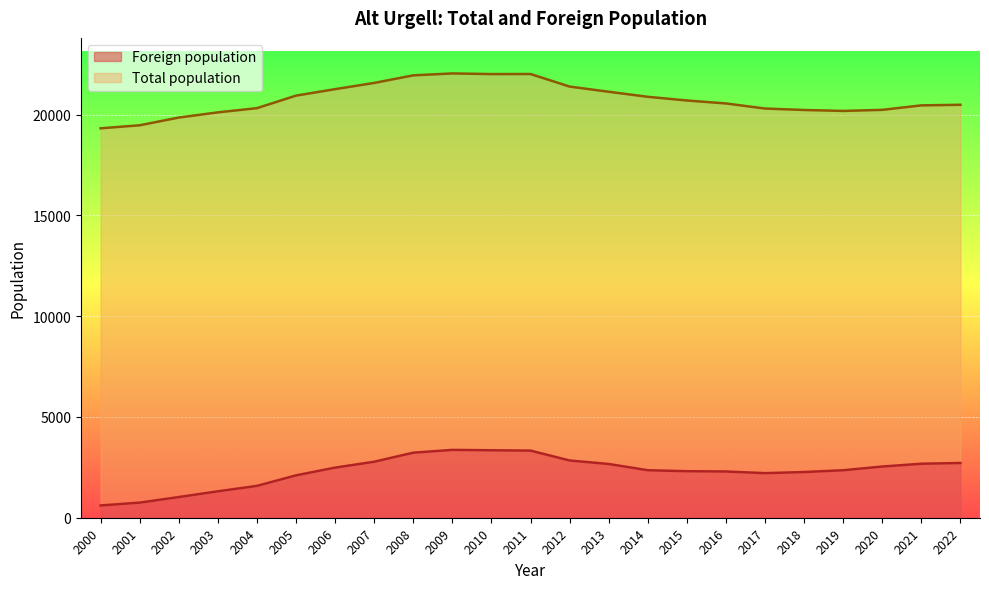

How many lines are shown in the chart?

2